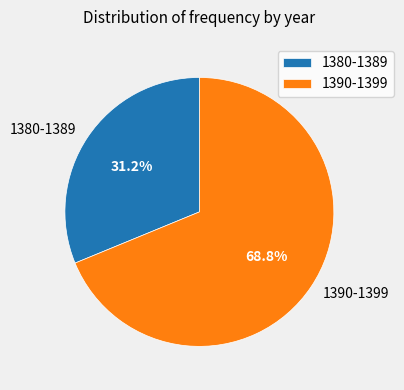

Do 1380-1389 and 1390-1399 together represent more than half of the pie?

Yes